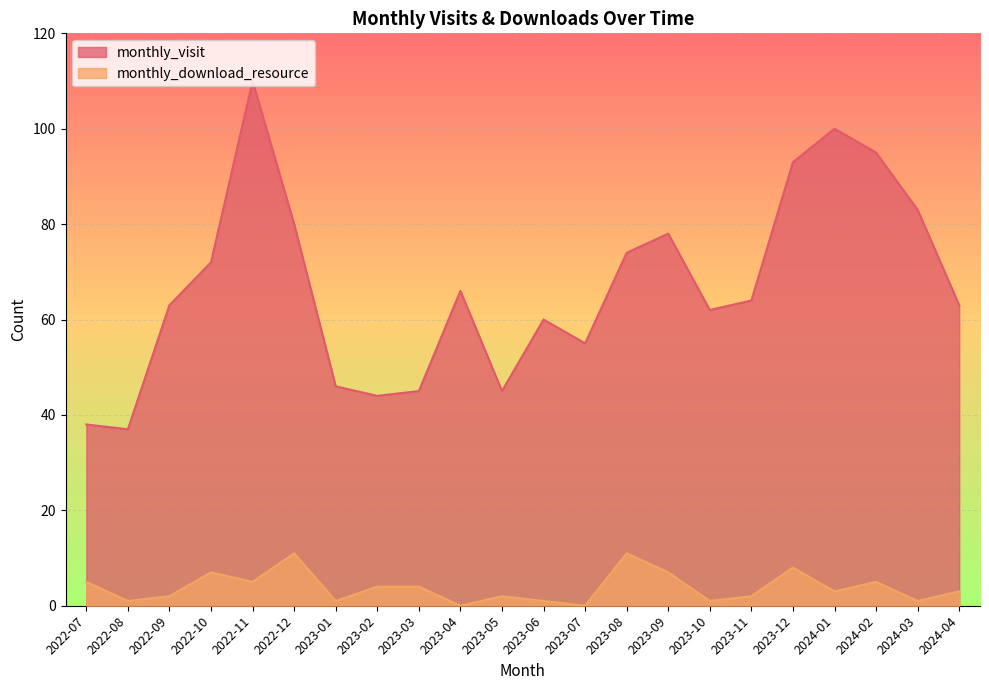

What position from the left is 2023-04?

10